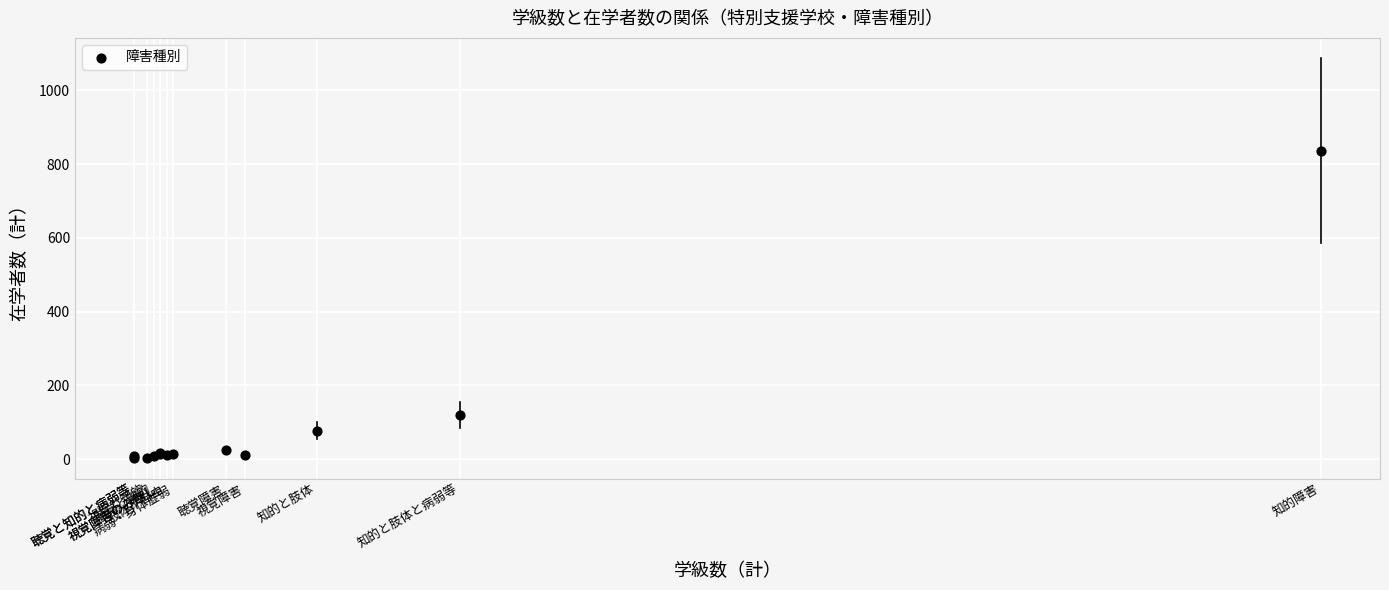

What Y value in the scatter plot is closest to 420?

120